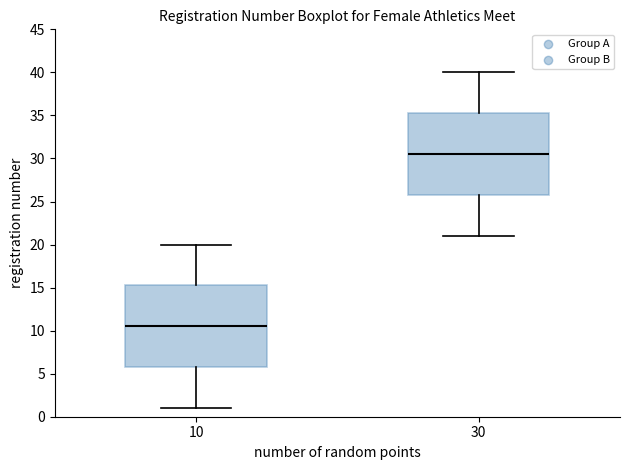

Where does the upper whisker of the box at x = 30 end on the y-axis? The values are not printed on the chart, so give them approximately, as read against the axis.

40.0